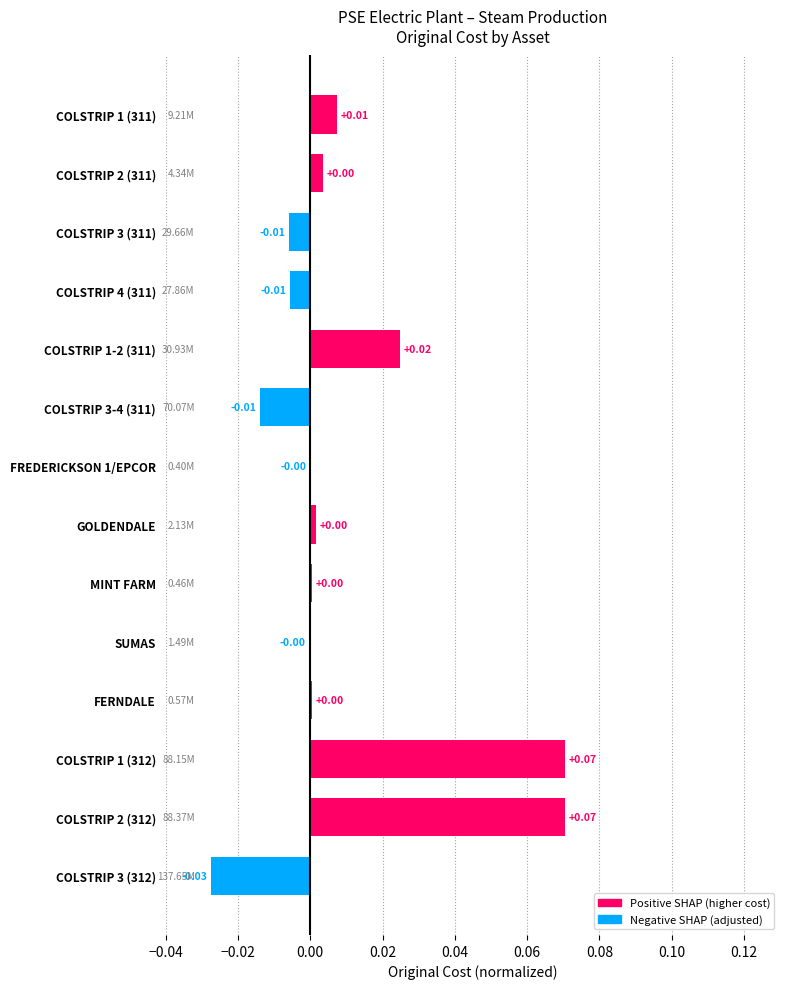

Which has a higher value, COLSTRIP 1 (312) or COLSTRIP 3-4 (311)?

COLSTRIP 1 (312)